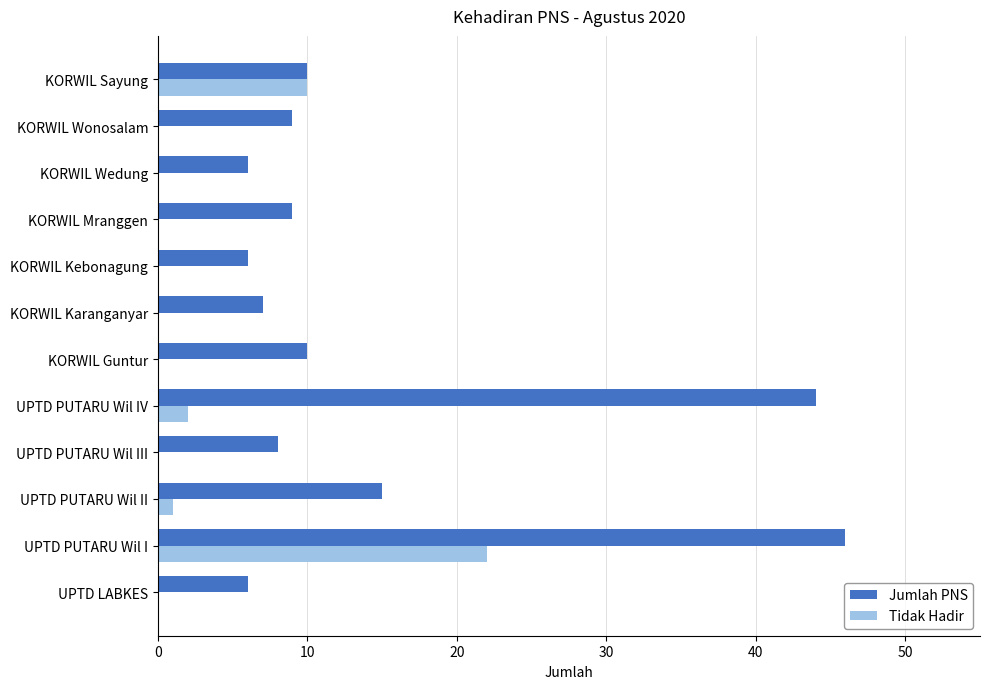

Which series changed the most between UPTD PUTARU Wil IV and KORWIL Guntur?

Jumlah PNS